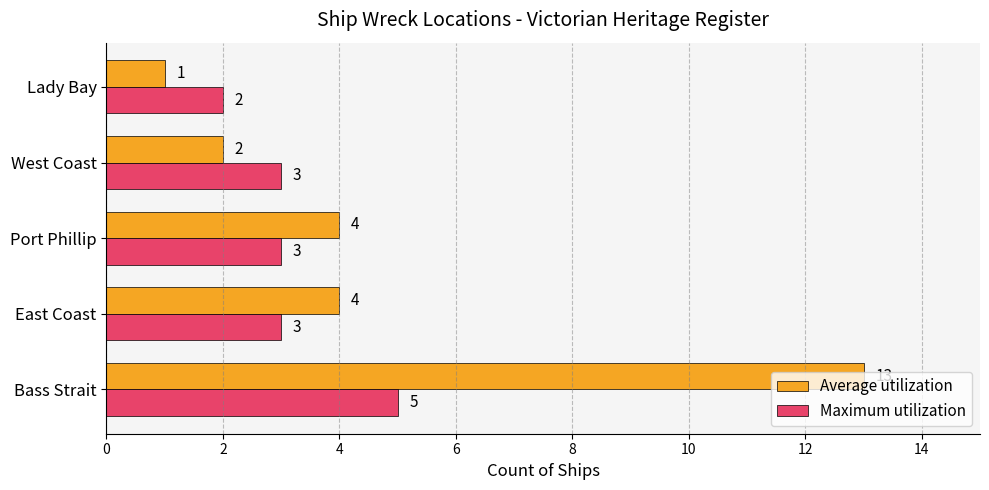

What is the sum of the Average utilization values at Bass Strait and West Coast?

15